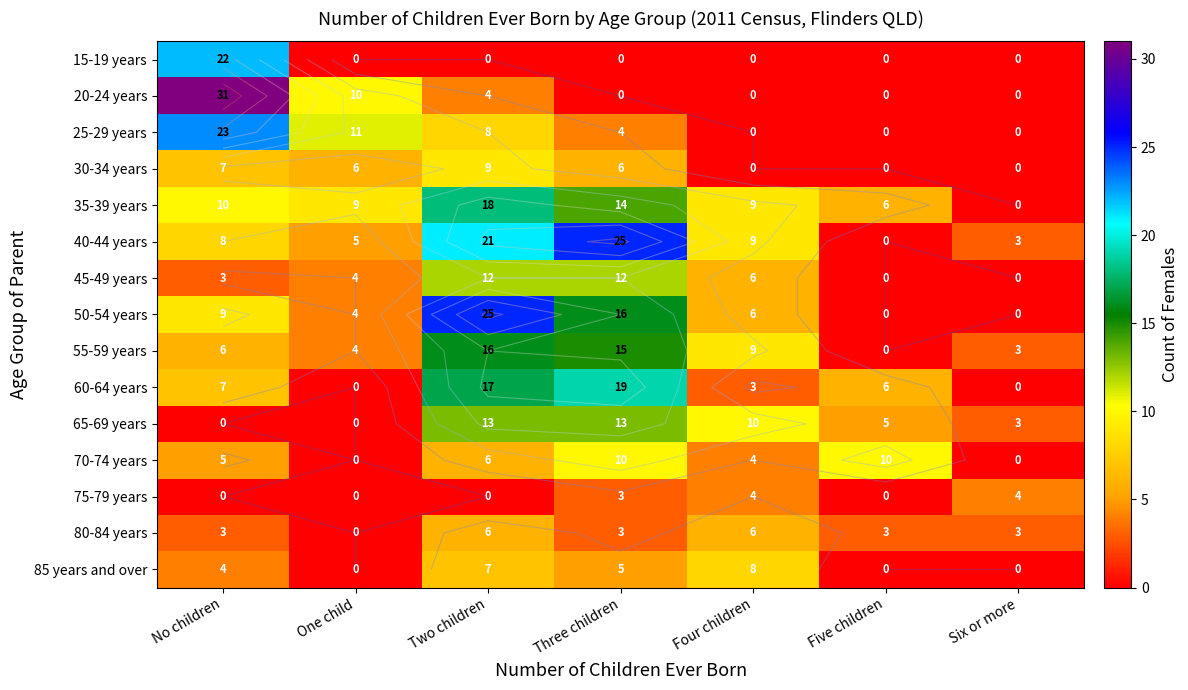

Which category has the highest value in the 70-74 years series?

Three children